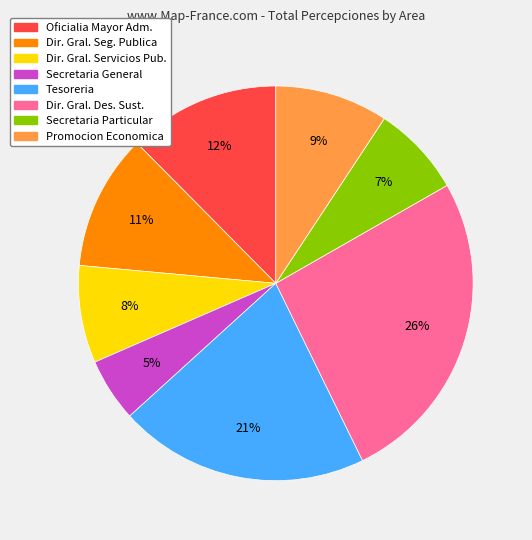

Does any single category account for the majority?

No